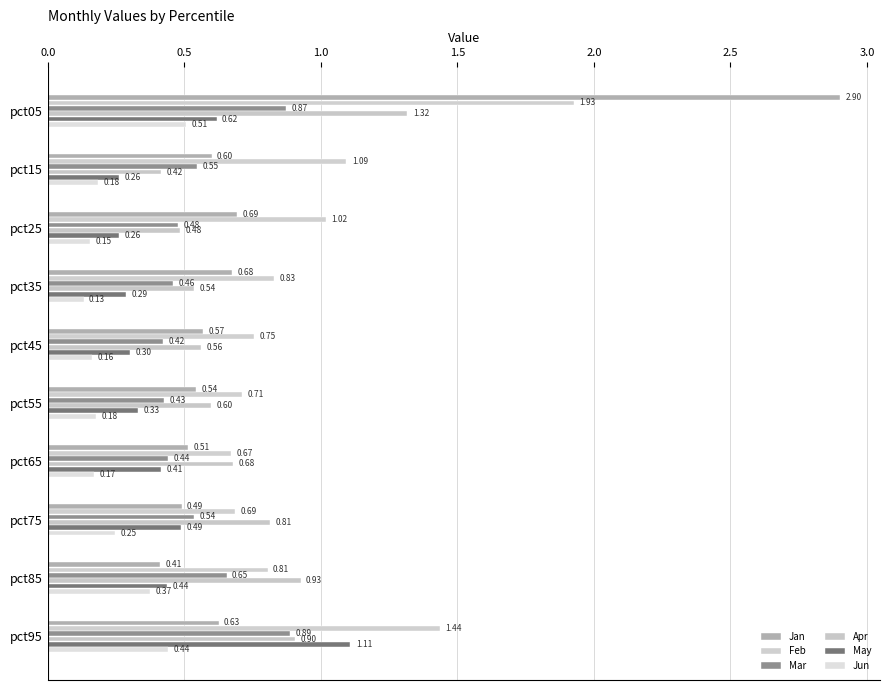

What is the sum of all Mar values?

5.7